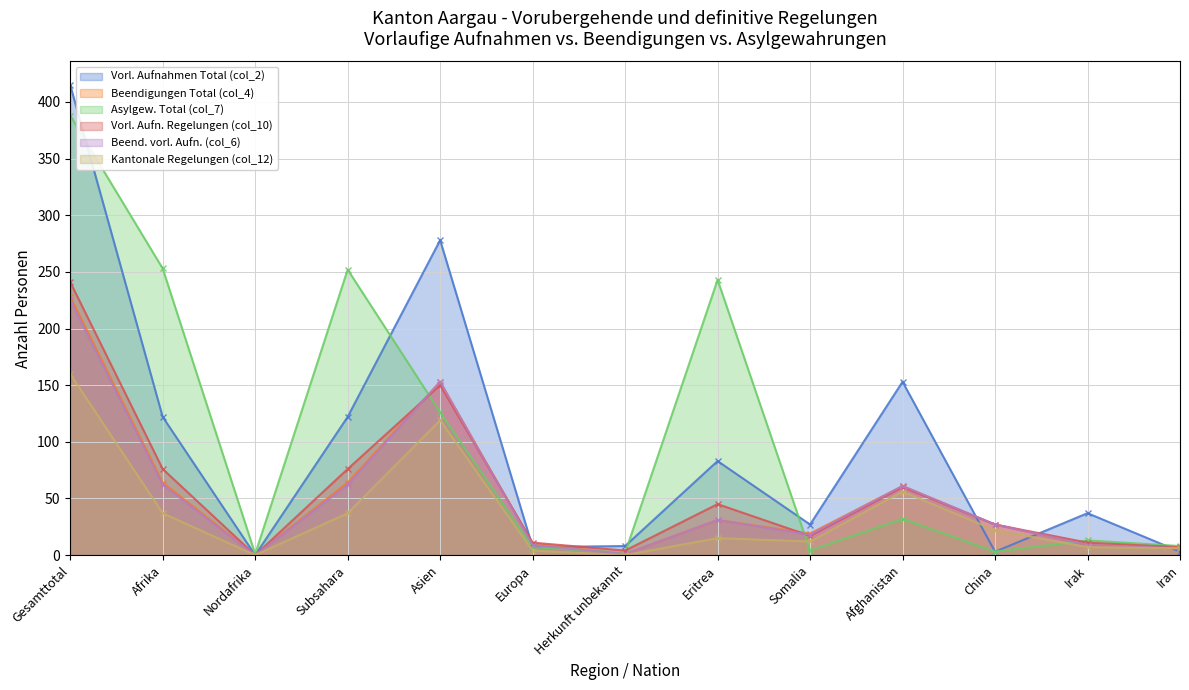

Does the chart have visible grid lines?

Yes